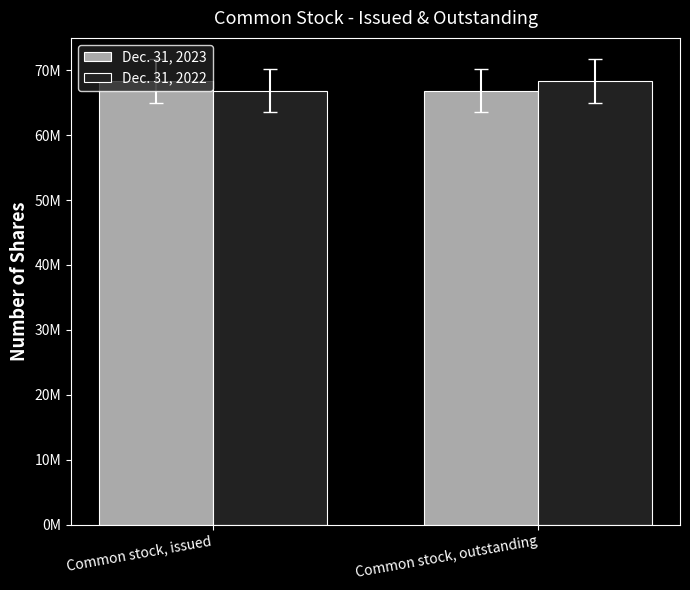

What are all the series names shown in the legend?

Dec. 31, 2023, Dec. 31, 2022